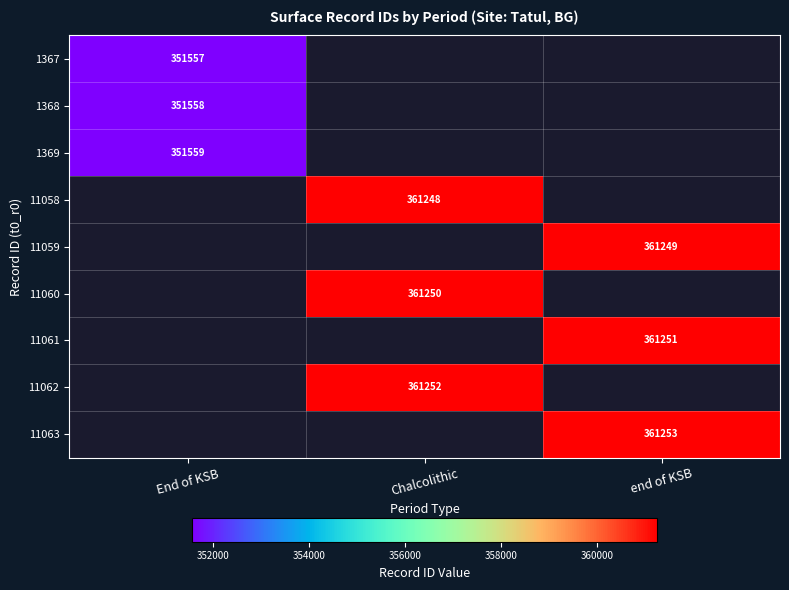

The 11058 series shows 494744 at Chalcolithic. True or false?

False